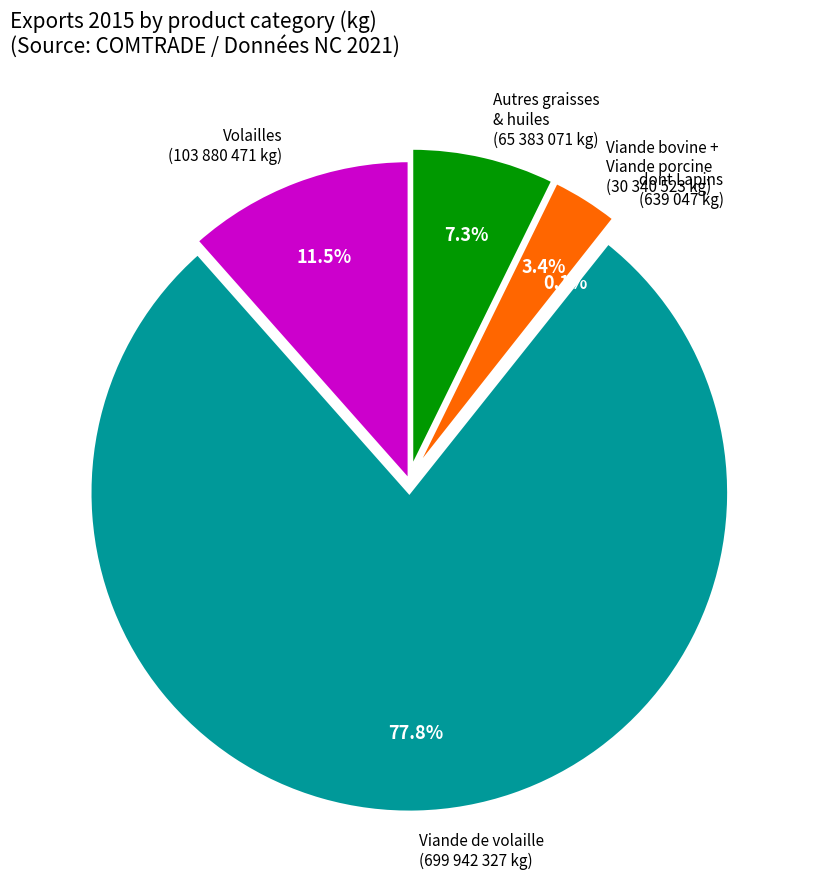

Which slice represents more than half of the pie?

Viande de volaille (699 942 327 kg)